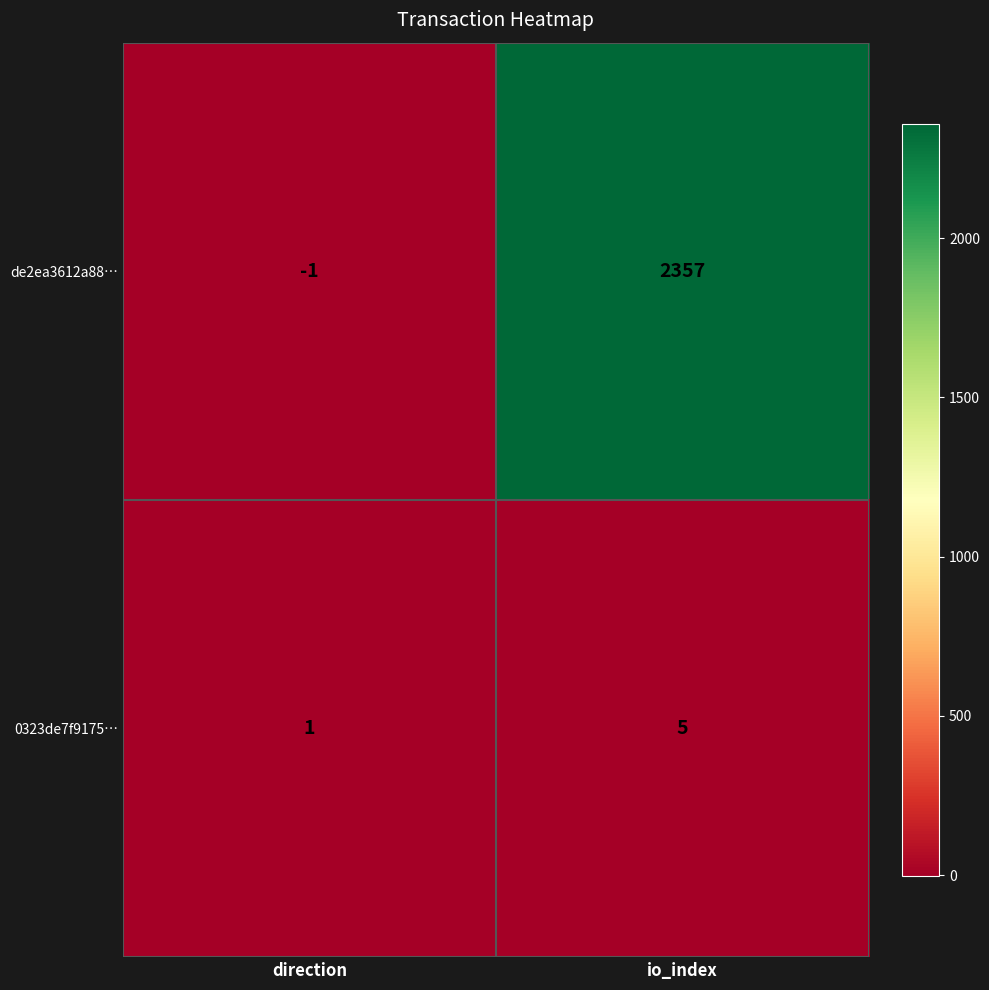

Count the number of data series in this chart.

2